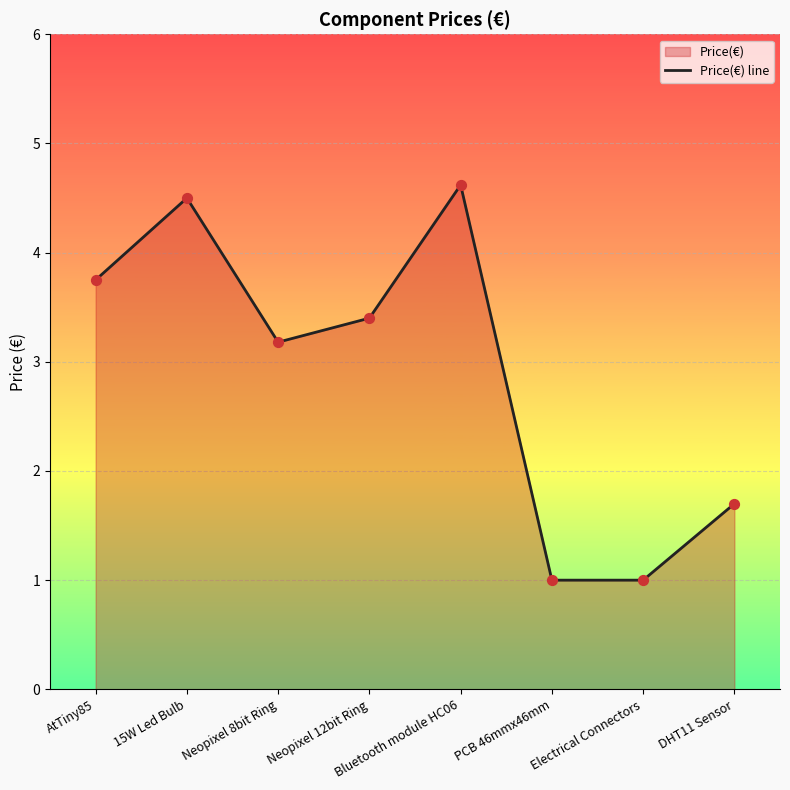

Approximately how many times larger is the value at Electrical Connectors compared to Neopixel 8bit Ring?

0.3